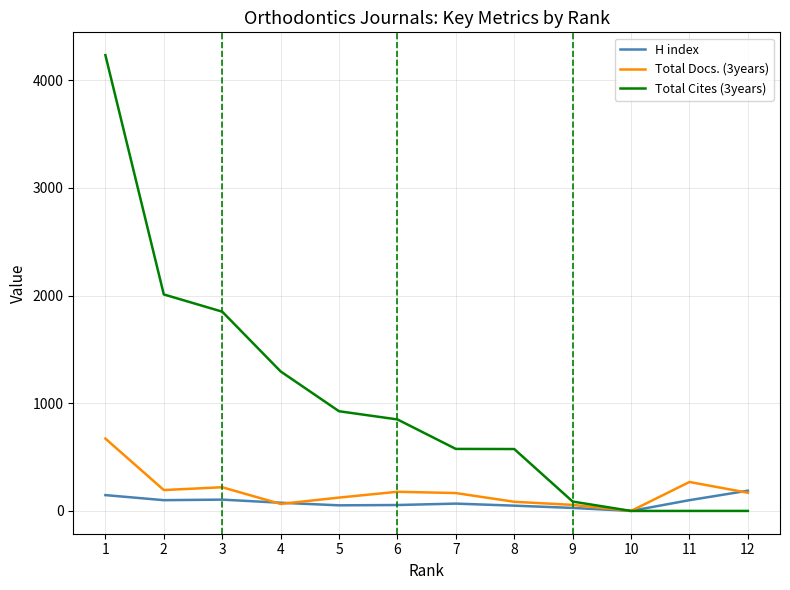

What is the total value across all series at 7?

810